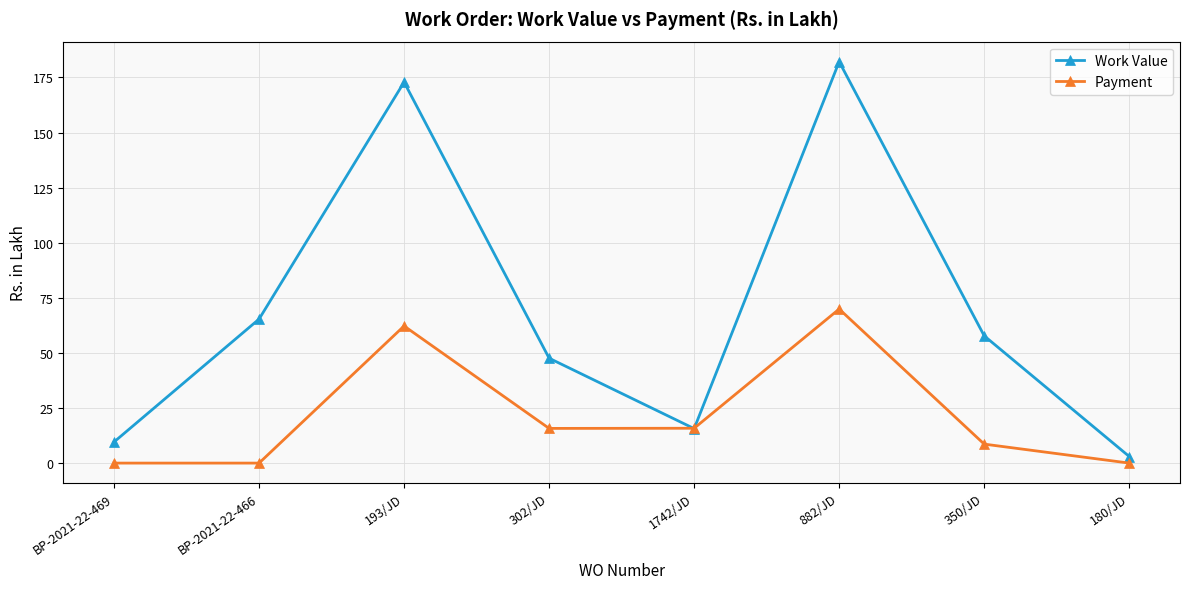

How many data points in Work Value are less than 57?

4